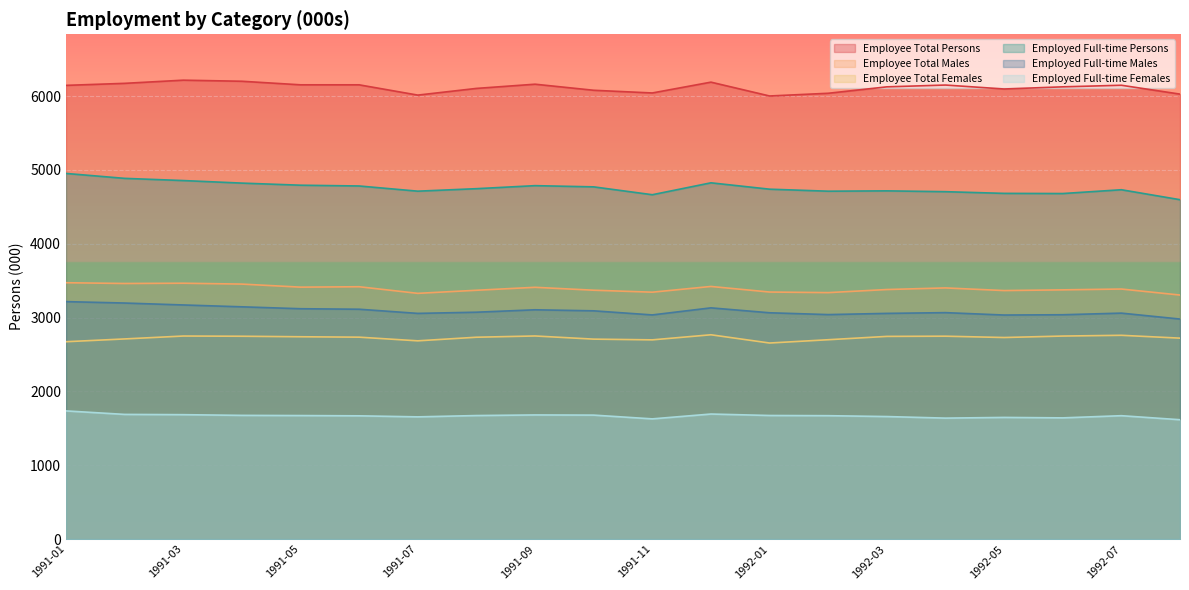

Which series has the largest total across all categories?

Employee Total Persons